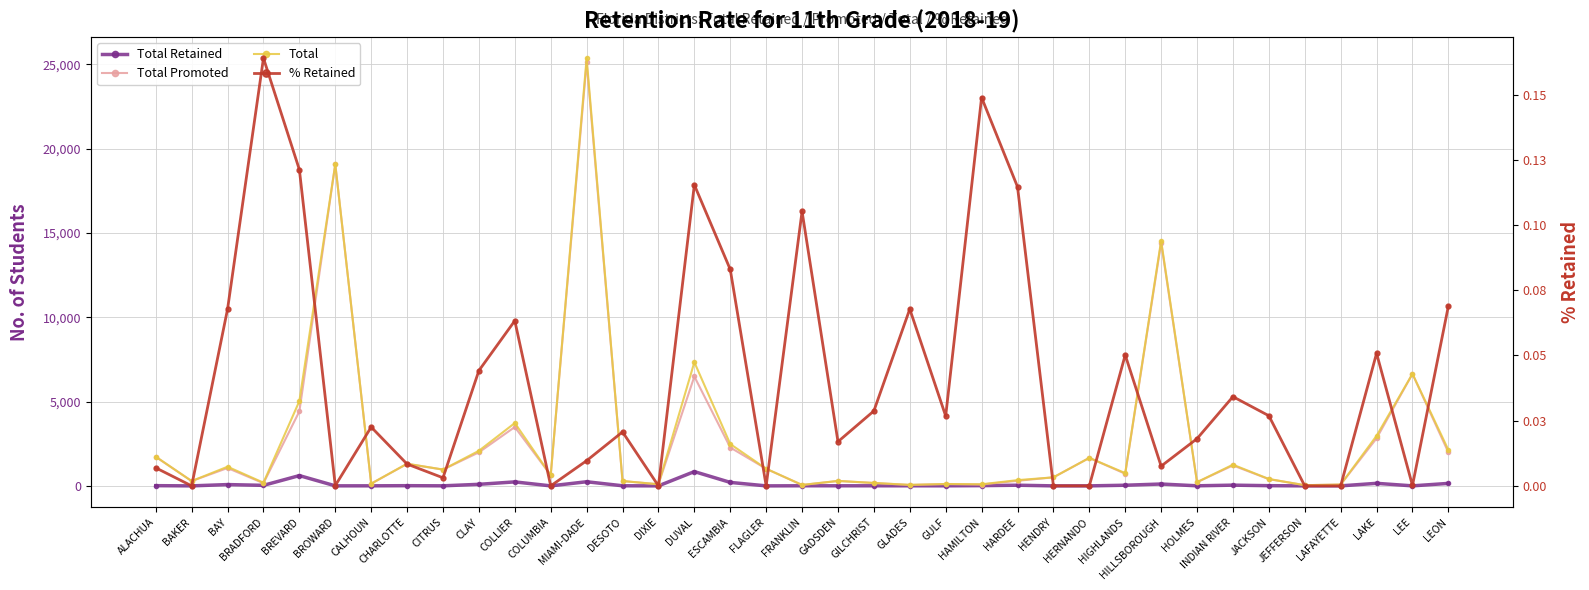

What position from the left is GILCHRIST?

21